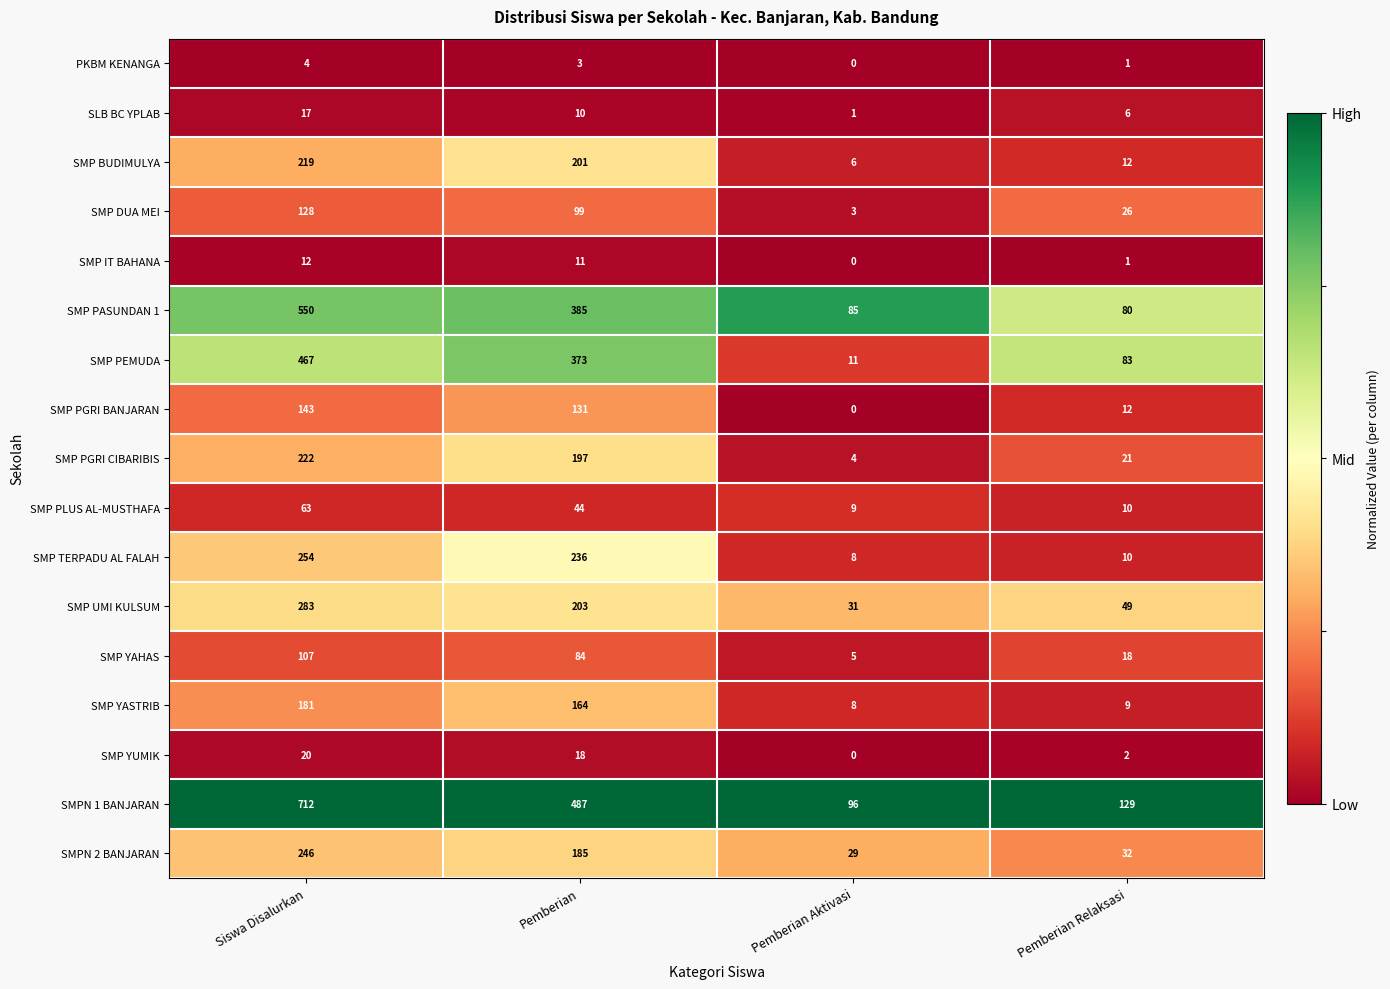

List the labels in order of PKBM KENANGA value, smallest first.

Pemberian Aktivasi, Pemberian Relaksasi, Pemberian, Siswa Disalurkan